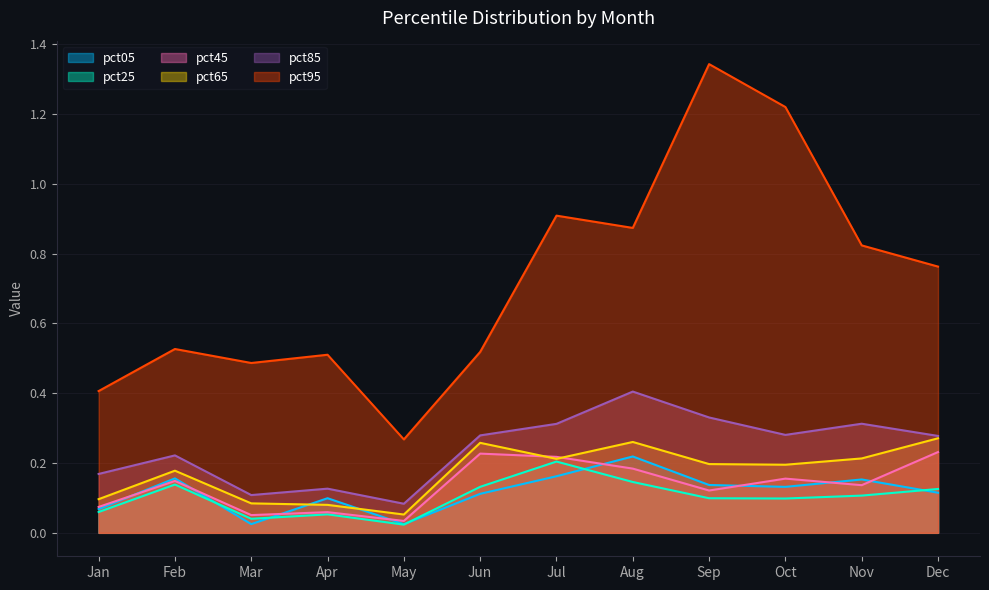

Which series changed the most between Apr and Aug?

pct95